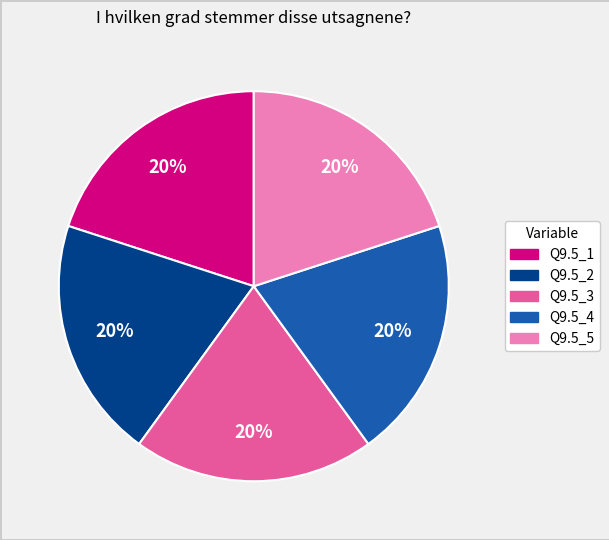

How many segments does this pie chart have?

5